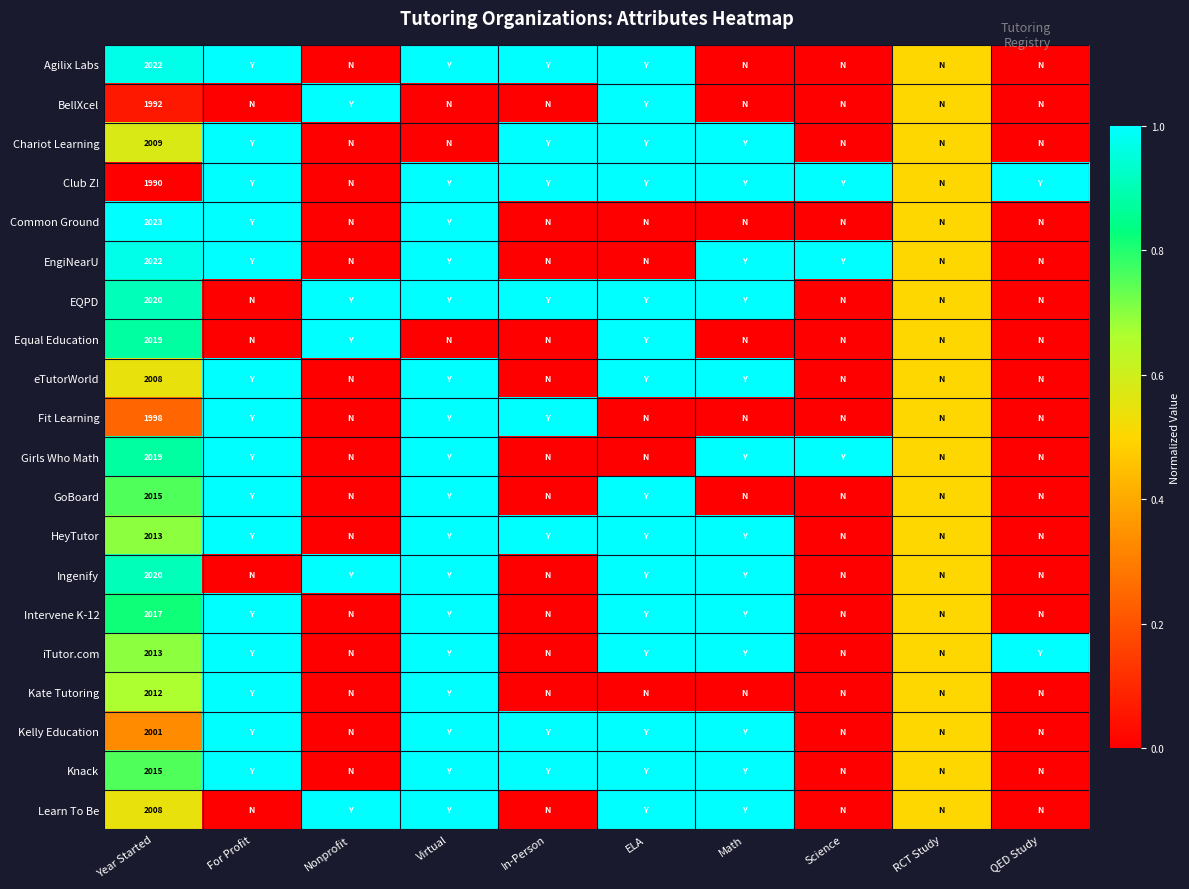

What is the greatest value displayed?

1.0